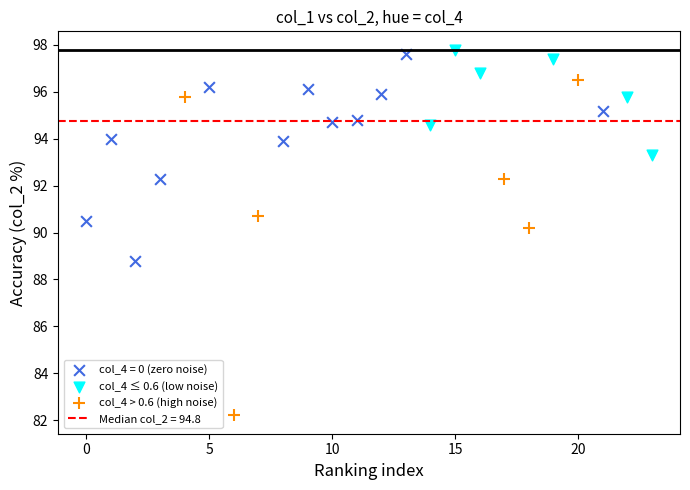

Which series reaches the minimum Y coordinate?

col_4 > 0.6 (high noise)